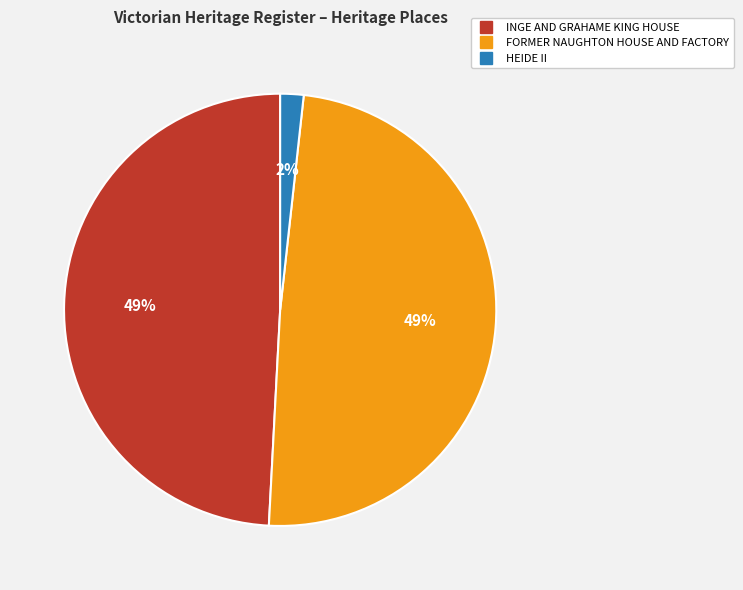

Which slice is the smallest?

HEIDE II